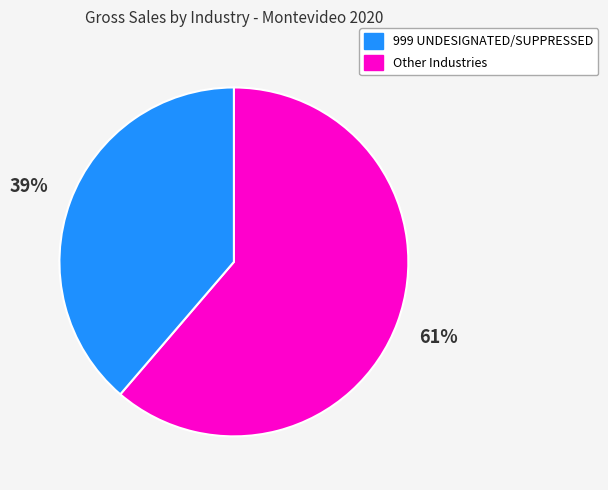

To the nearest percent, what is the average slice percentage?

50%